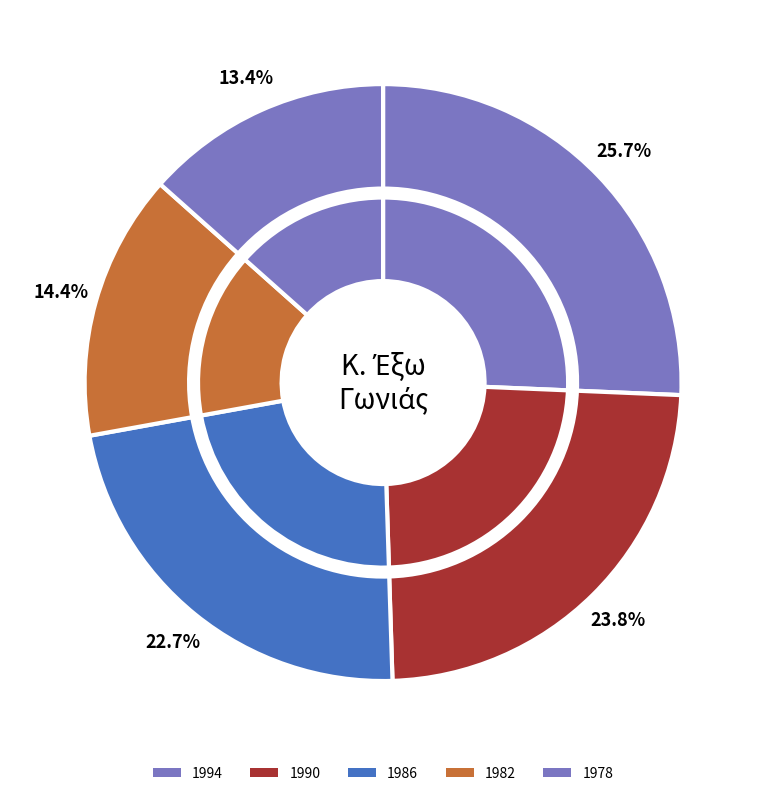

Which slice is the smallest?

1978